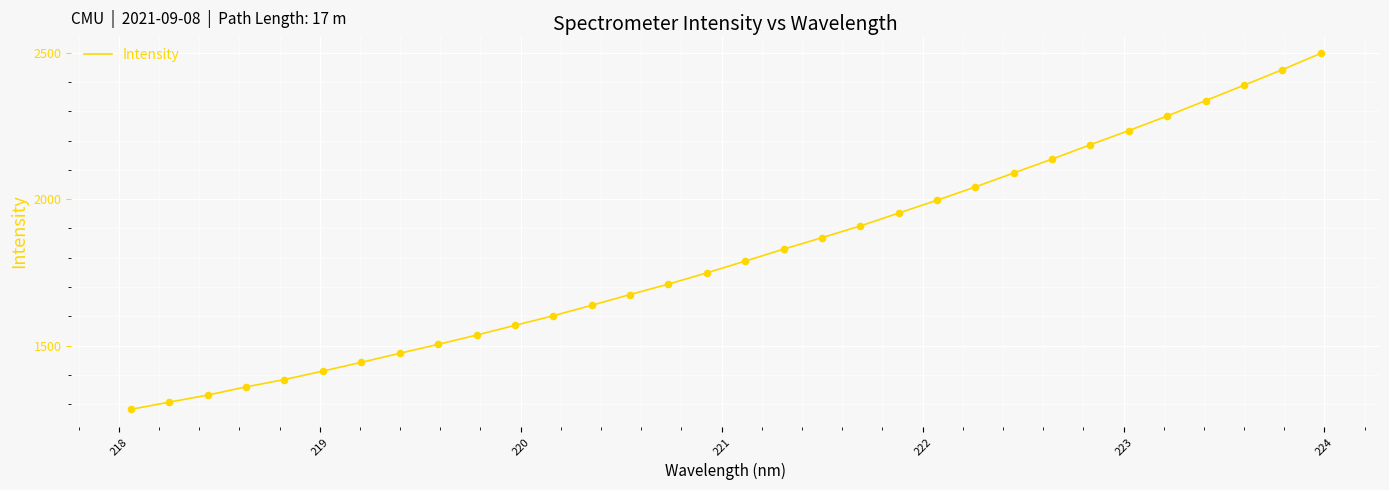

What is the smallest value displayed?

1283.1